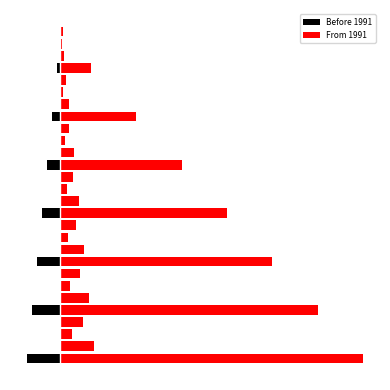

Where is From 1991 nearest to the value 13?

12